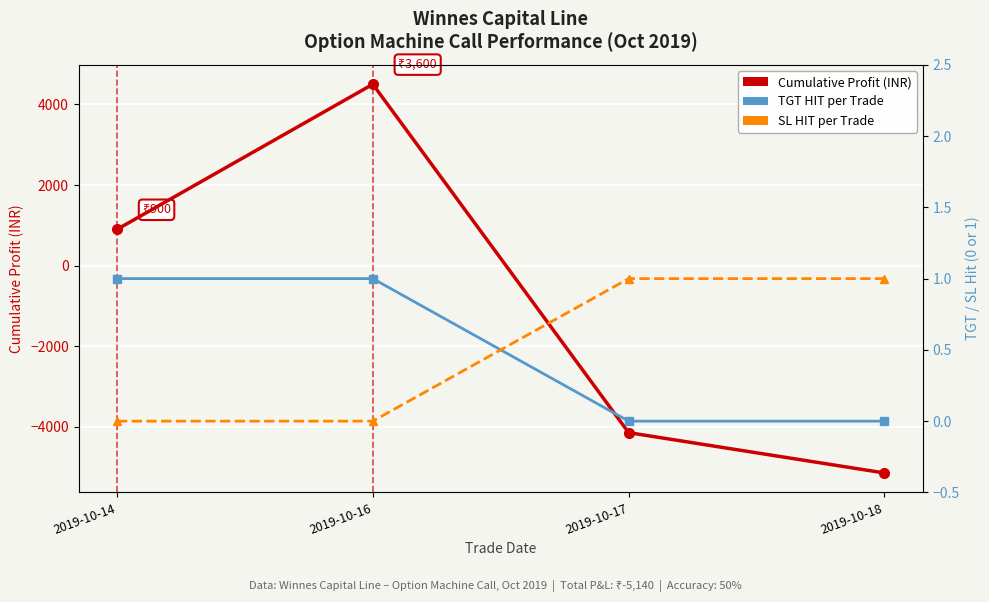

Reading left to right, list all the values displayed in this chart.

Cumulative Profit (INR): 2019-10-14=900	2019-10-16=4500	2019-10-17=-4140	2019-10-18=-5140
TGT HIT: 2019-10-14=1	2019-10-16=1	2019-10-17=0	2019-10-18=0
SL HIT: 2019-10-14=0	2019-10-16=0	2019-10-17=1	2019-10-18=1